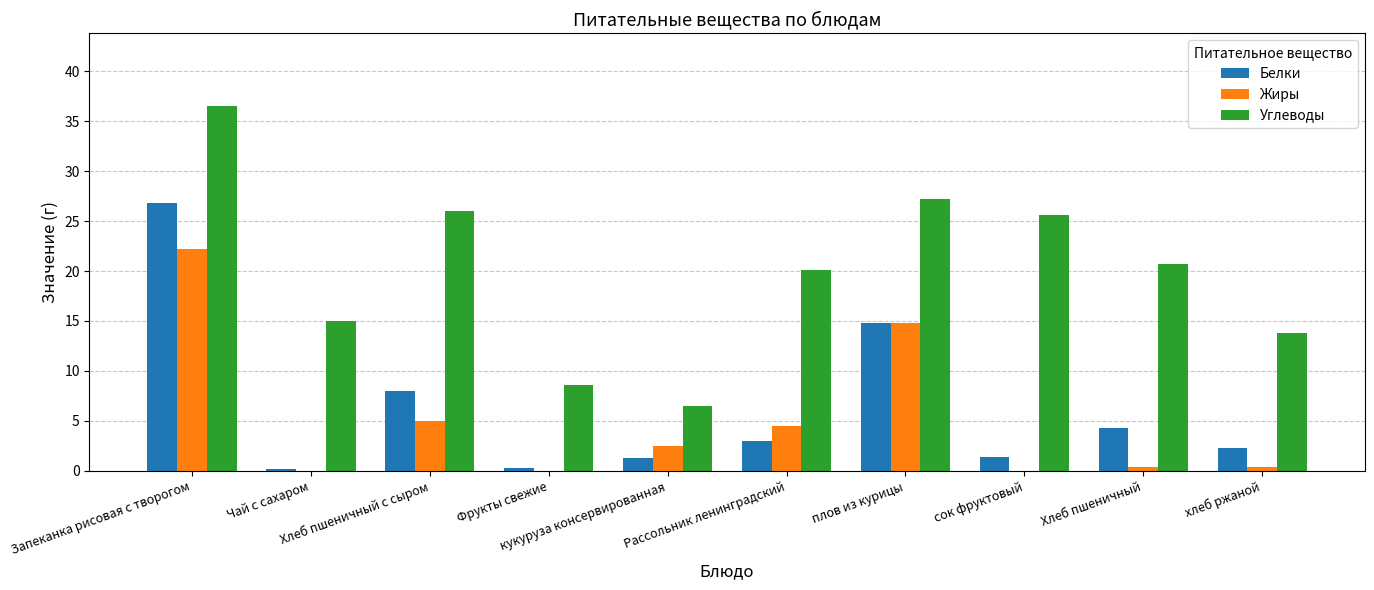

What is the sum of all Углеводы values?

200.0